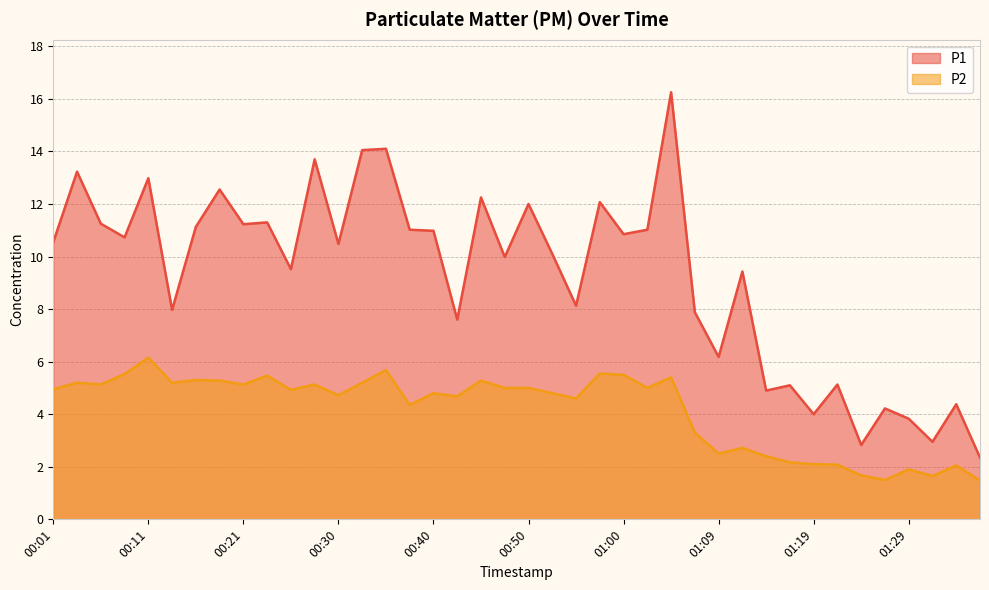

At which label is P2 closest to 3?

01:12